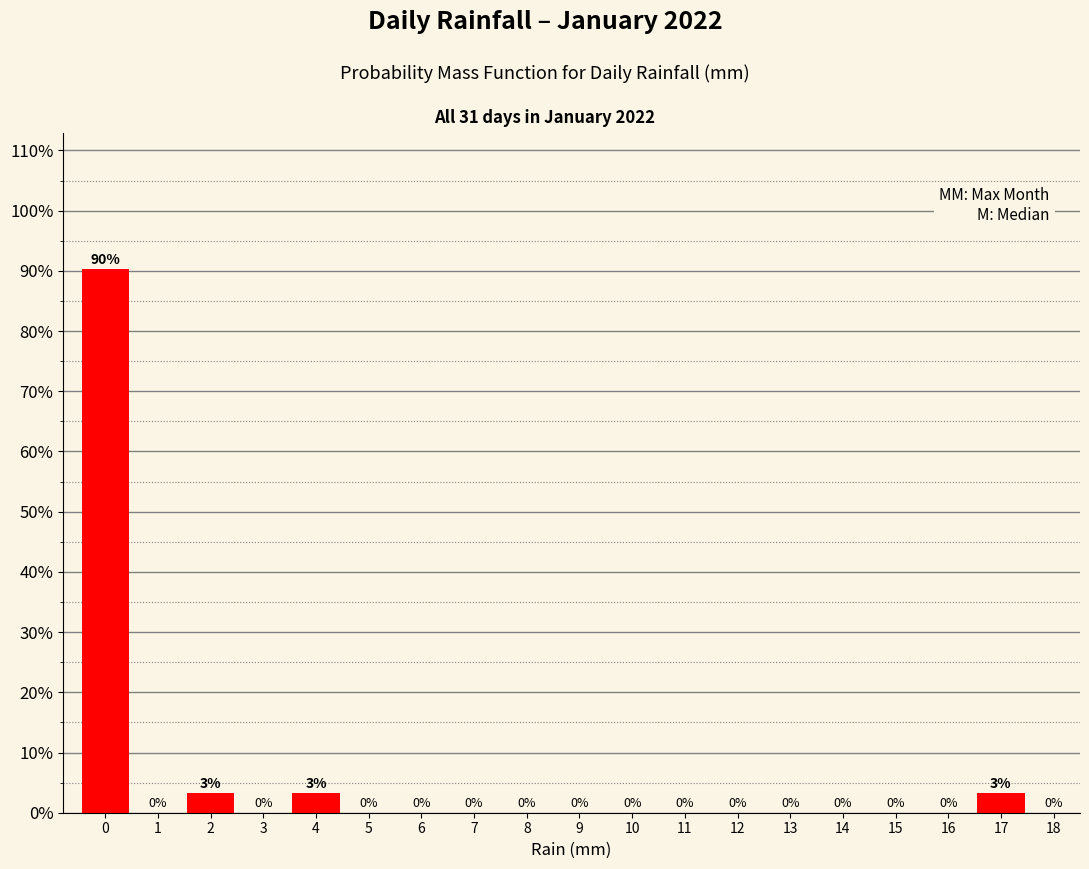

Which range on the x-axis has the tallest bar?

-0.5 to 0.5